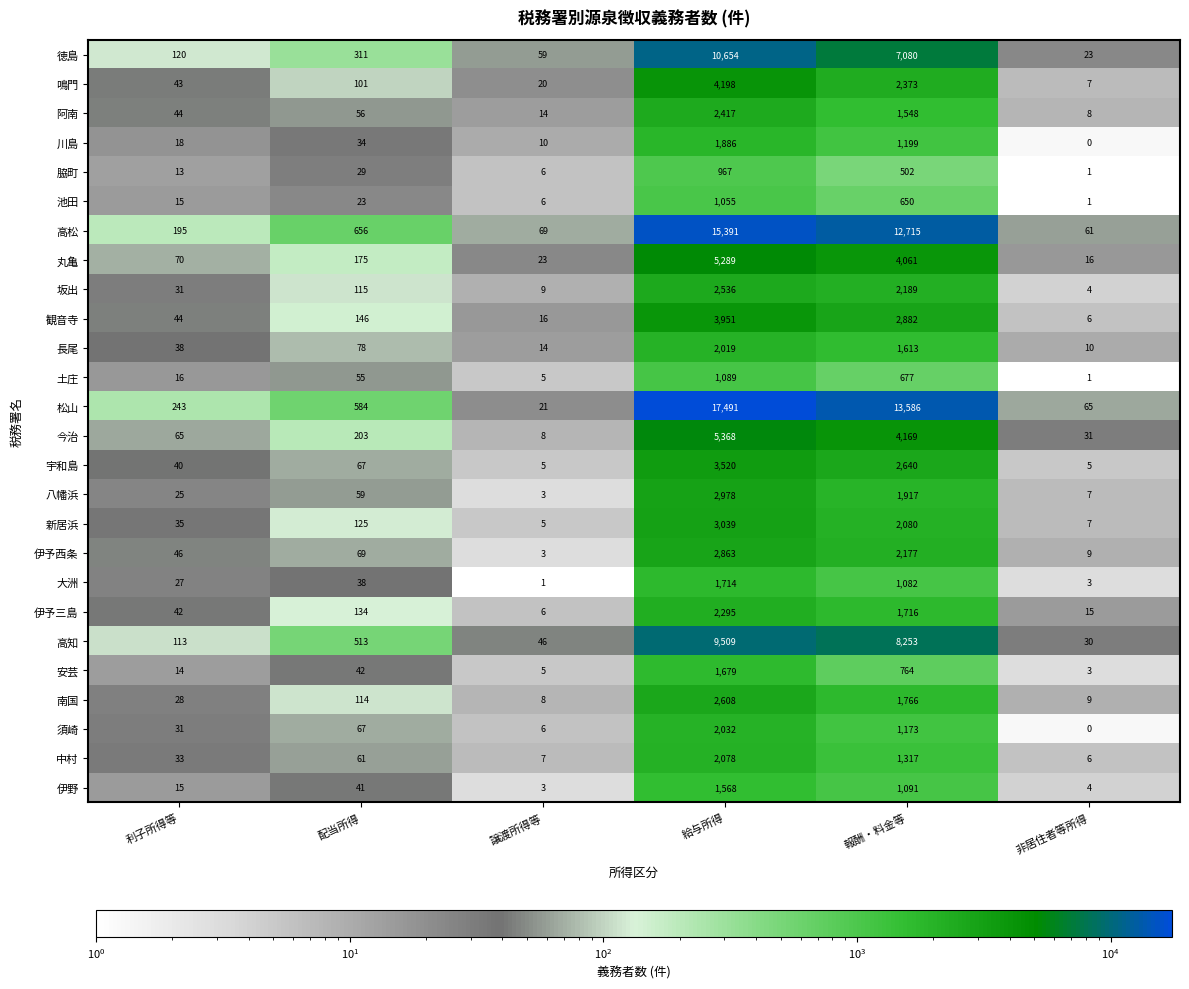

What is the difference between the highest and lowest values at 給与所得?

16524